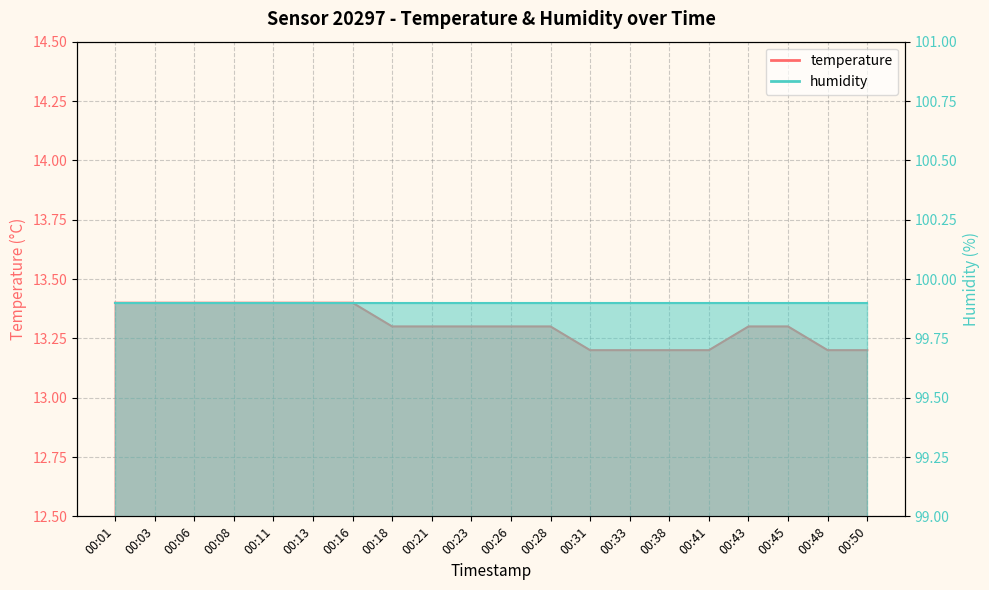

What value does the data have at 00:43?

13.3